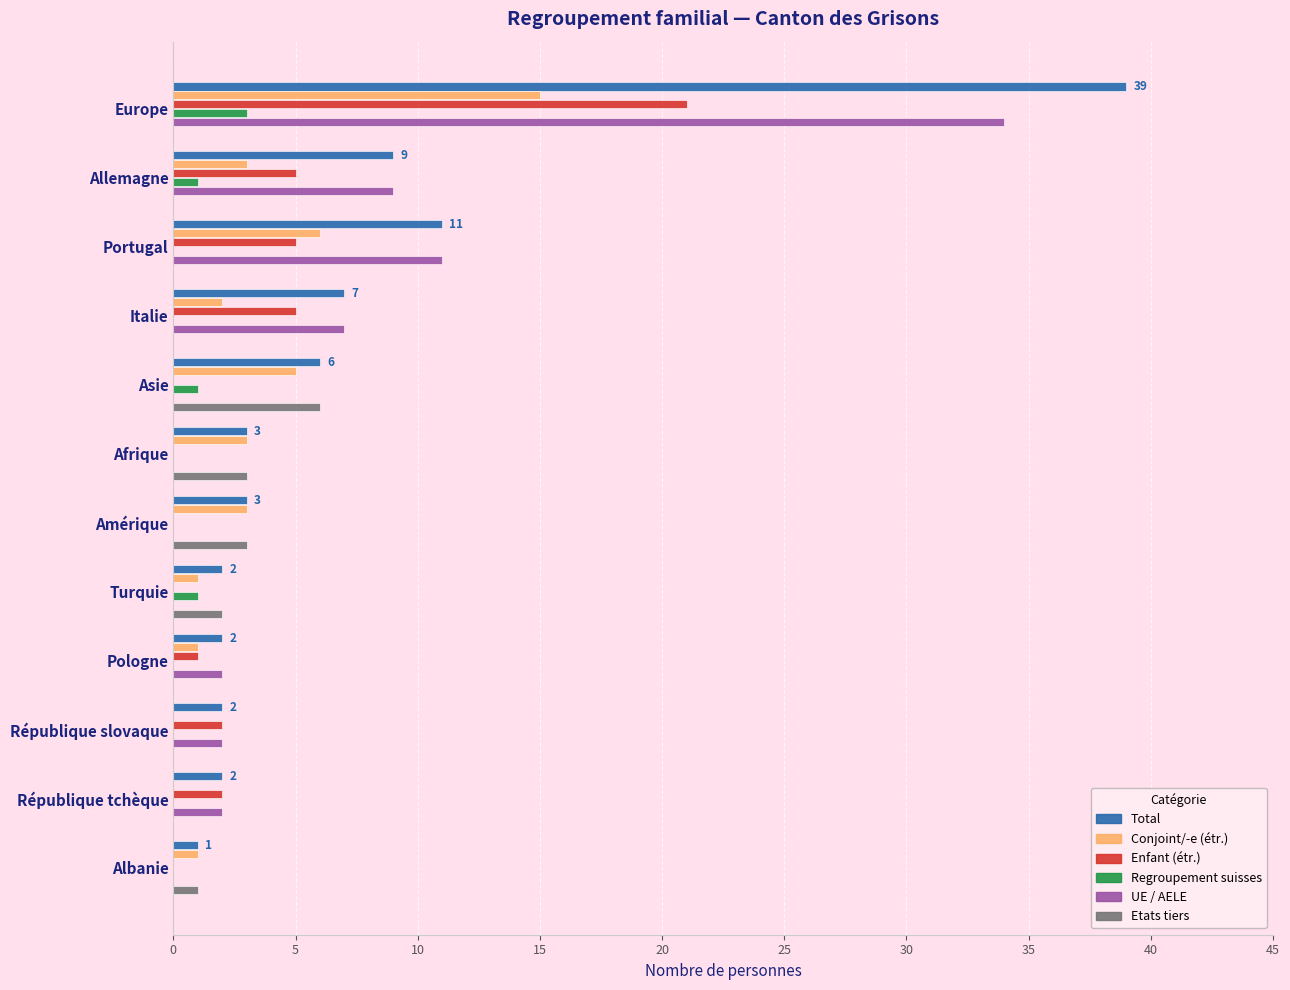

What is the sum of all Conjoint/-e (étr.) values?

40